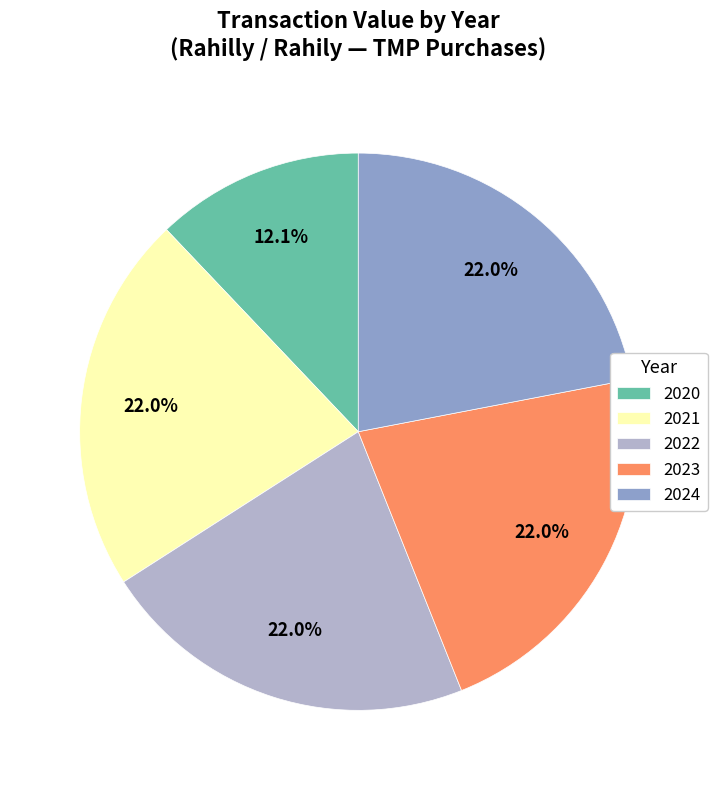

How much of the chart is everything except 2023?

78.0%